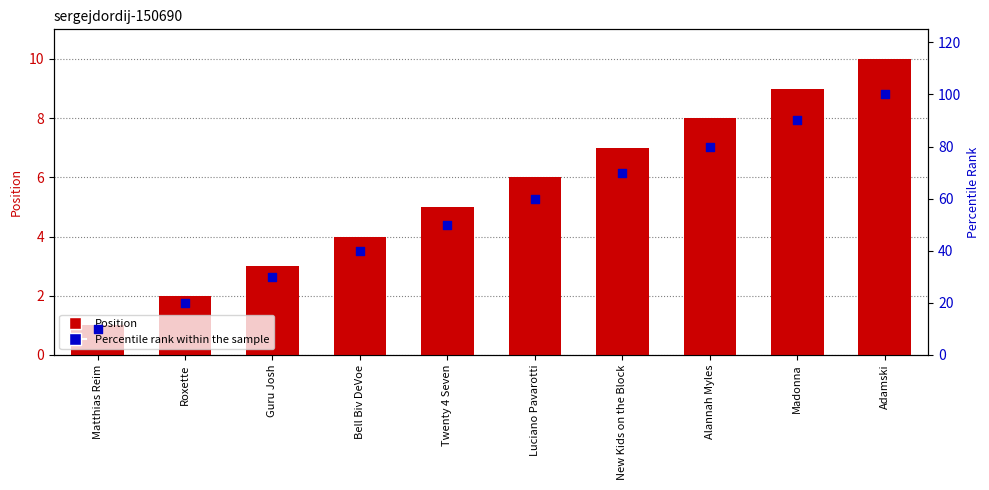

Which series contains the lowest Y value?

Position